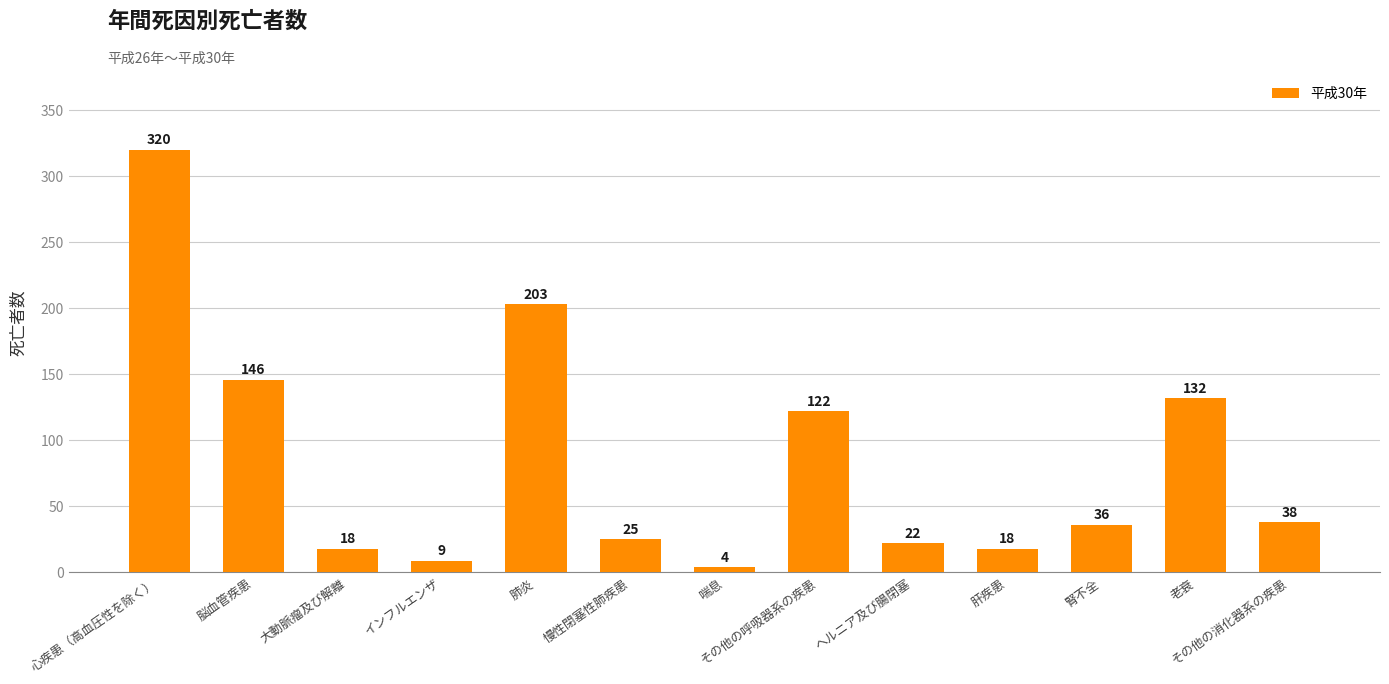

What value does the data have at その他の消化器系の疾患?

38